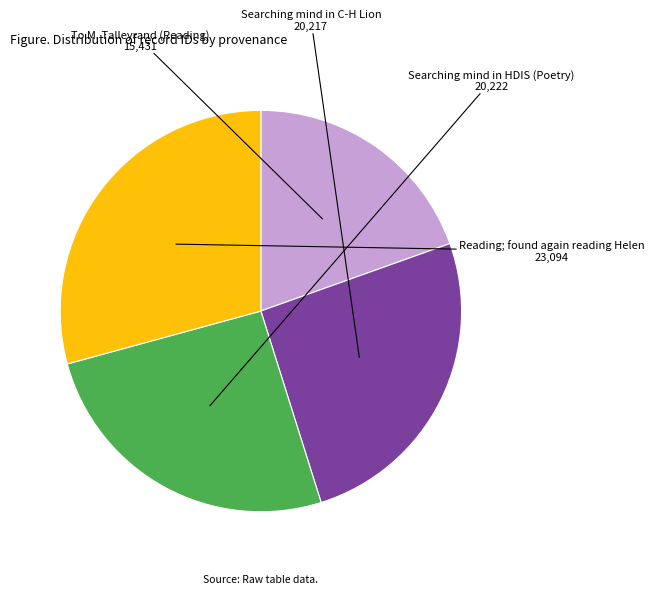

Is there a majority slice in this chart?

No